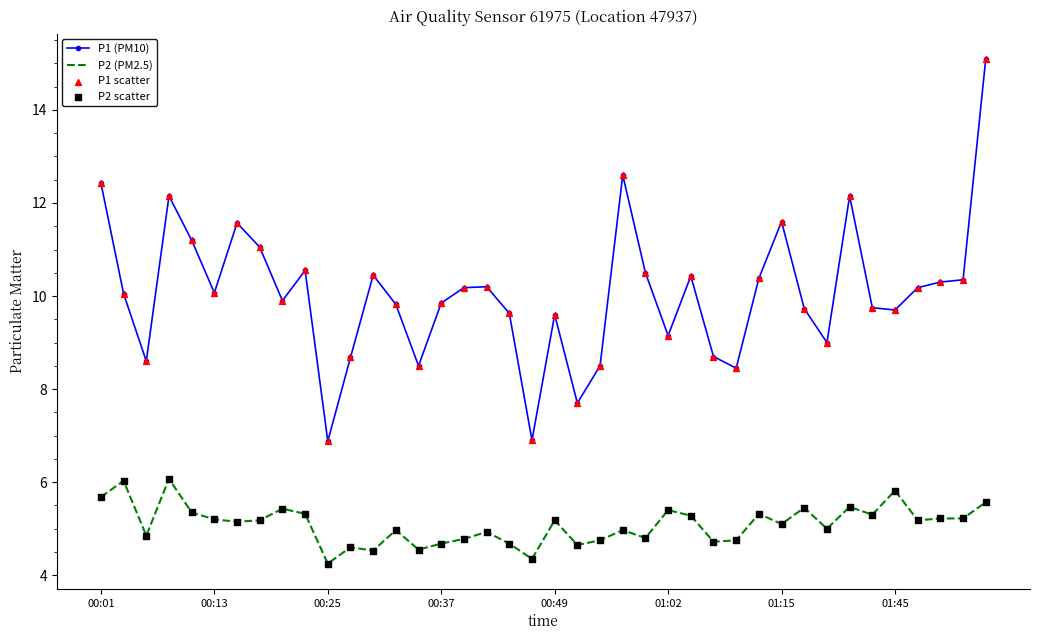

At how many categories does at least one series exceed 8?

37